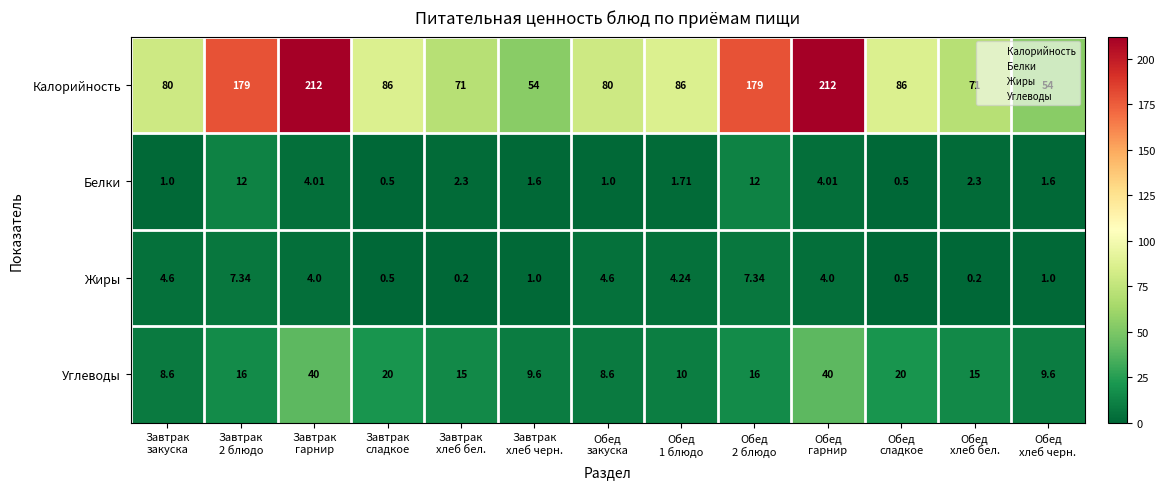

Which series has the largest range (max minus min)?

Калорийность